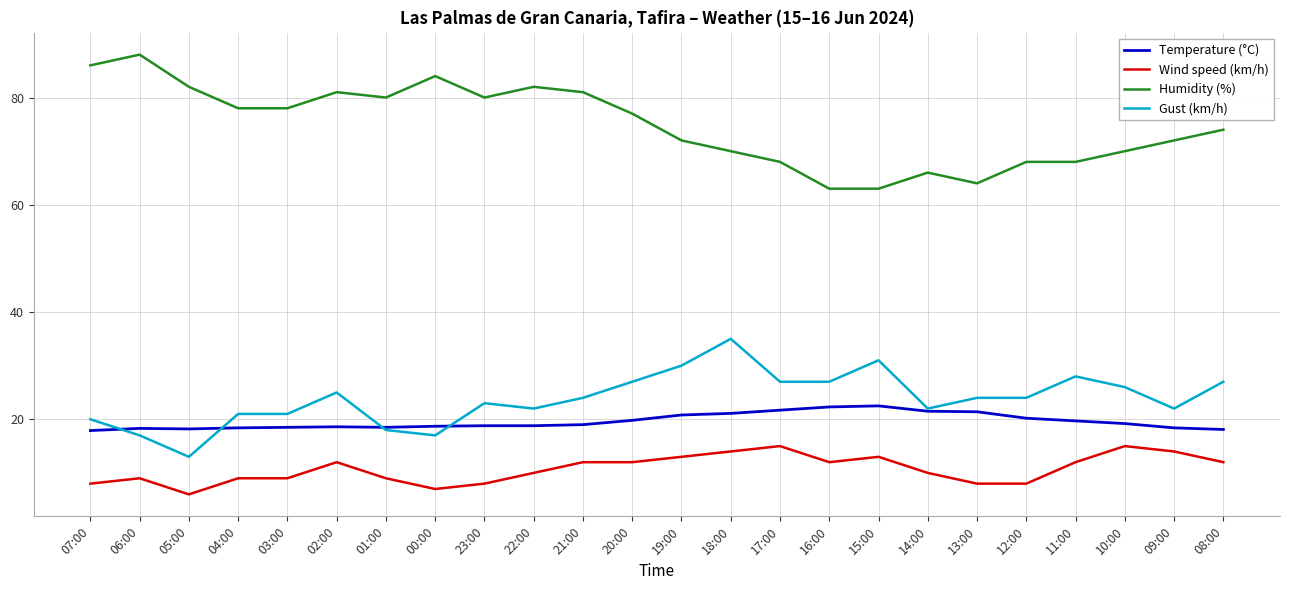

List the series in order of their peak value, lowest first.

Wind speed (km/h), Temperature (°C), Gust (km/h), Humidity (%)